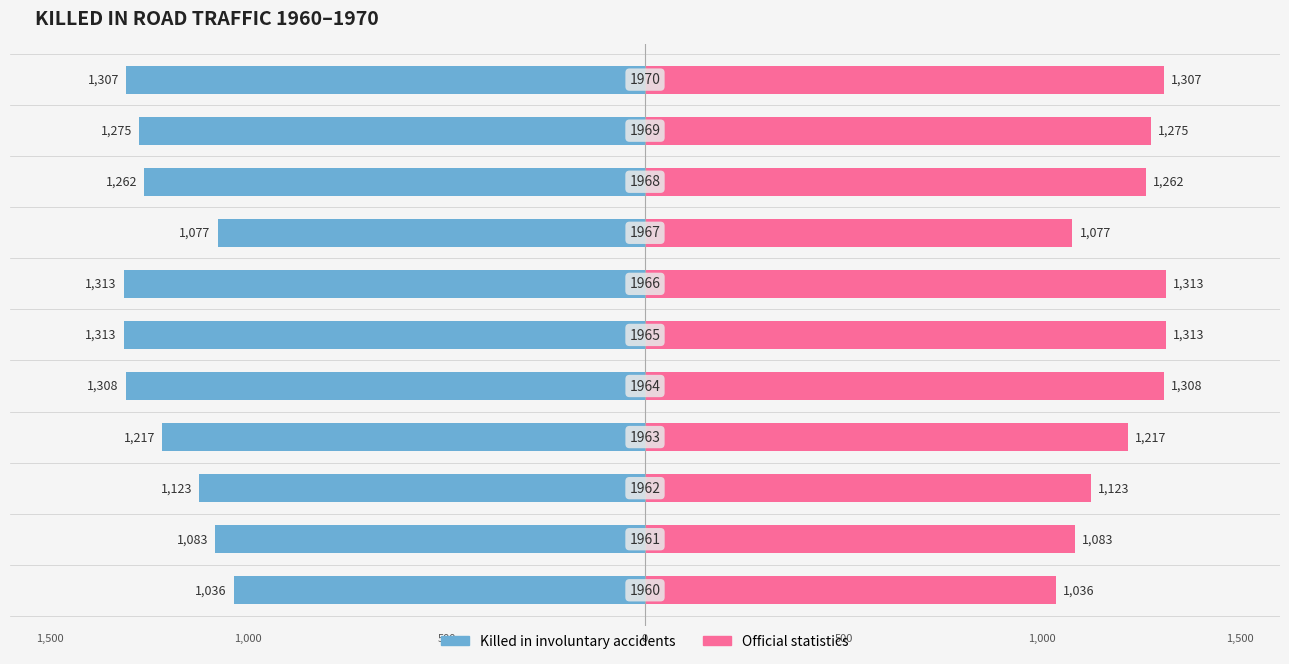

Is it true that Official statistics equals 527 at 8?

False